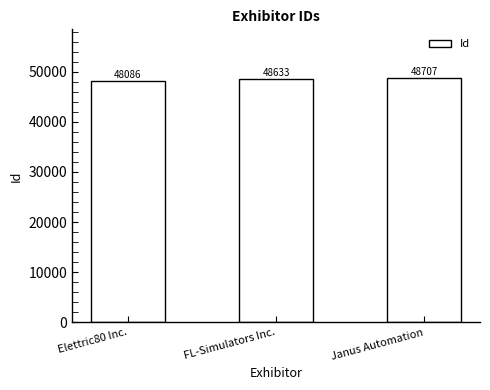

List the labels in order of value, smallest first.

Elettric80 Inc., FL-Simulators Inc., Janus Automation